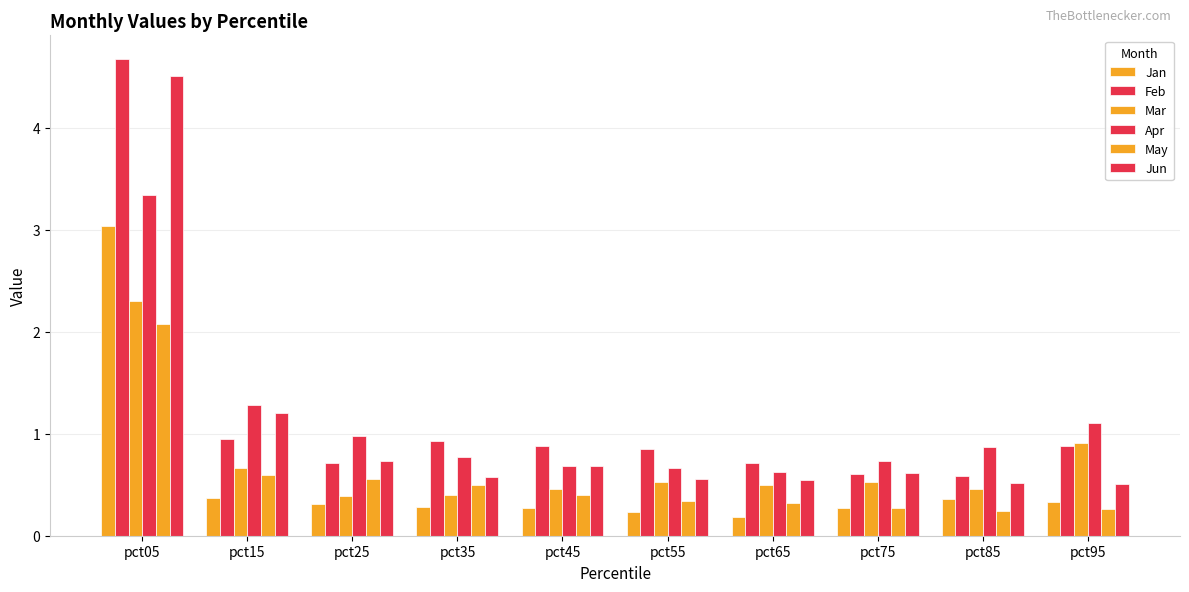

How many series are shown in this chart?

6